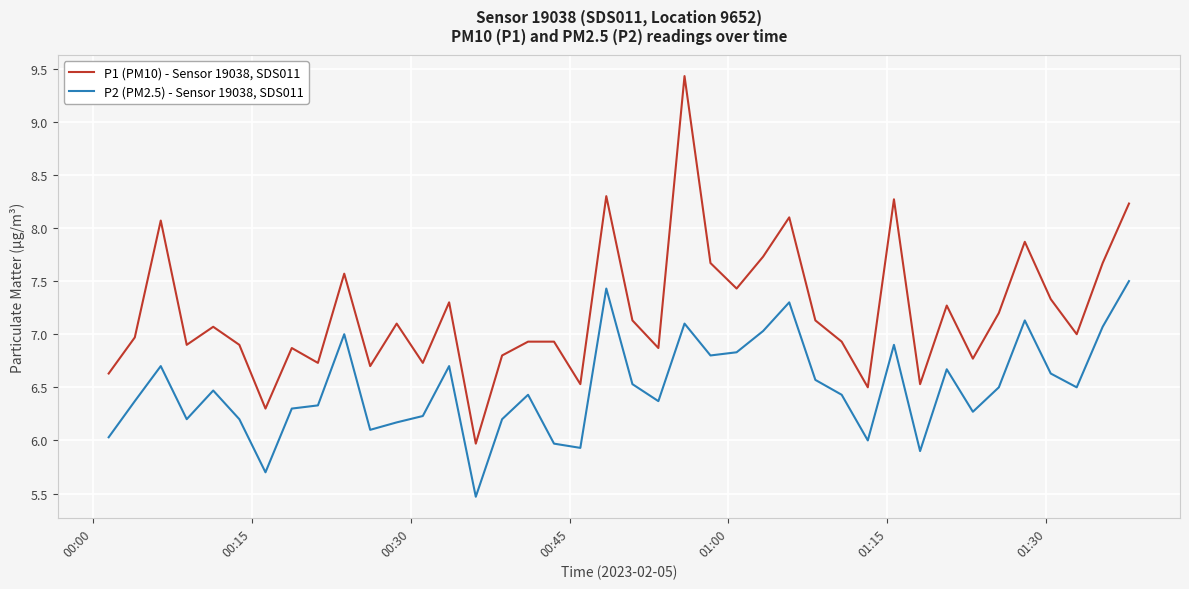

Is this an area chart (filled region under the line)?

No